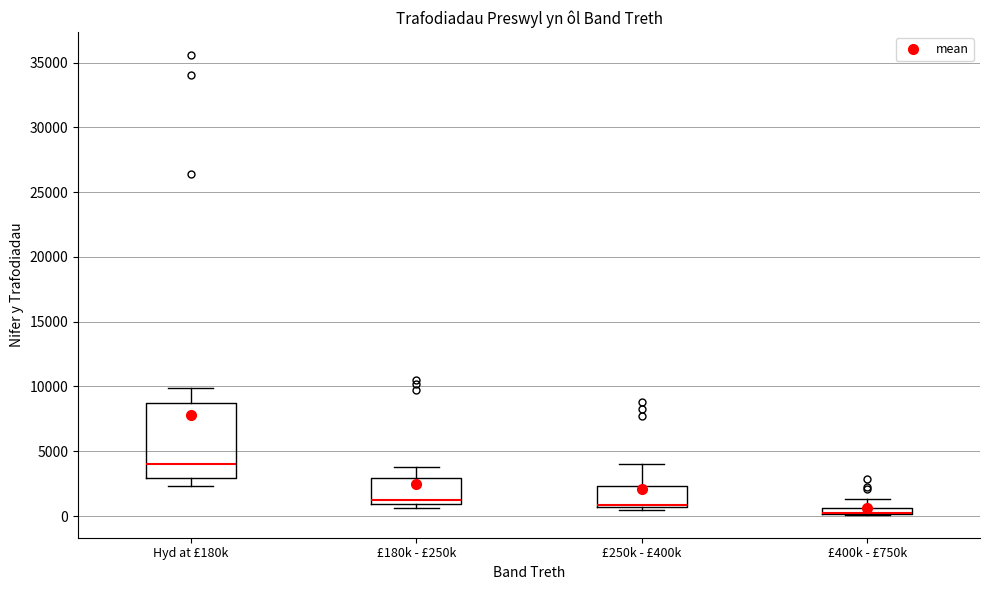

Which box is the tallest, from its lower edge to its upper edge?

Hyd at £180k